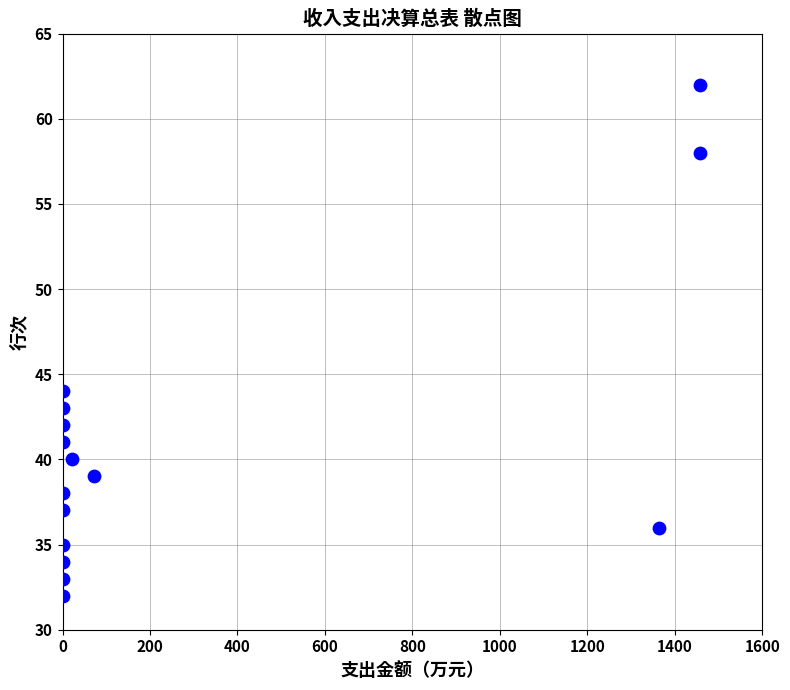

What Y value in the scatter plot is closest to 47?

44